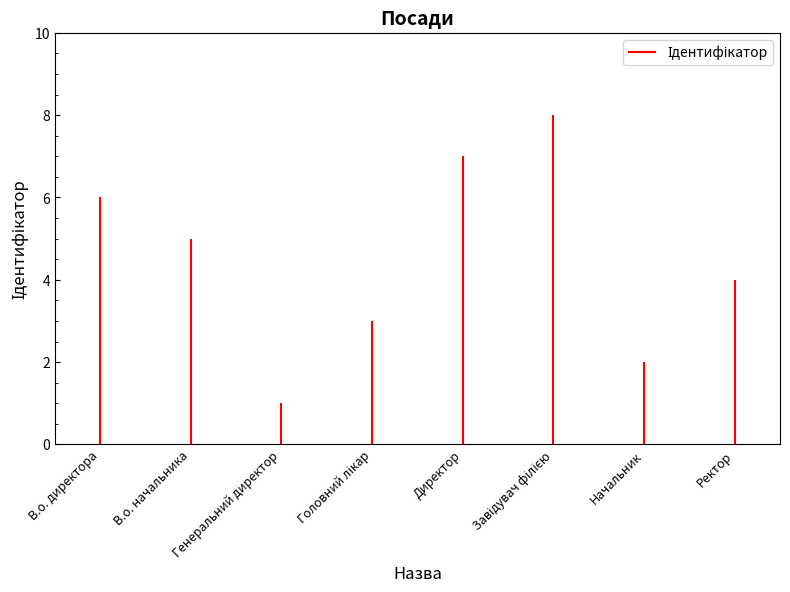

What position from the left is В.о. начальника?

2